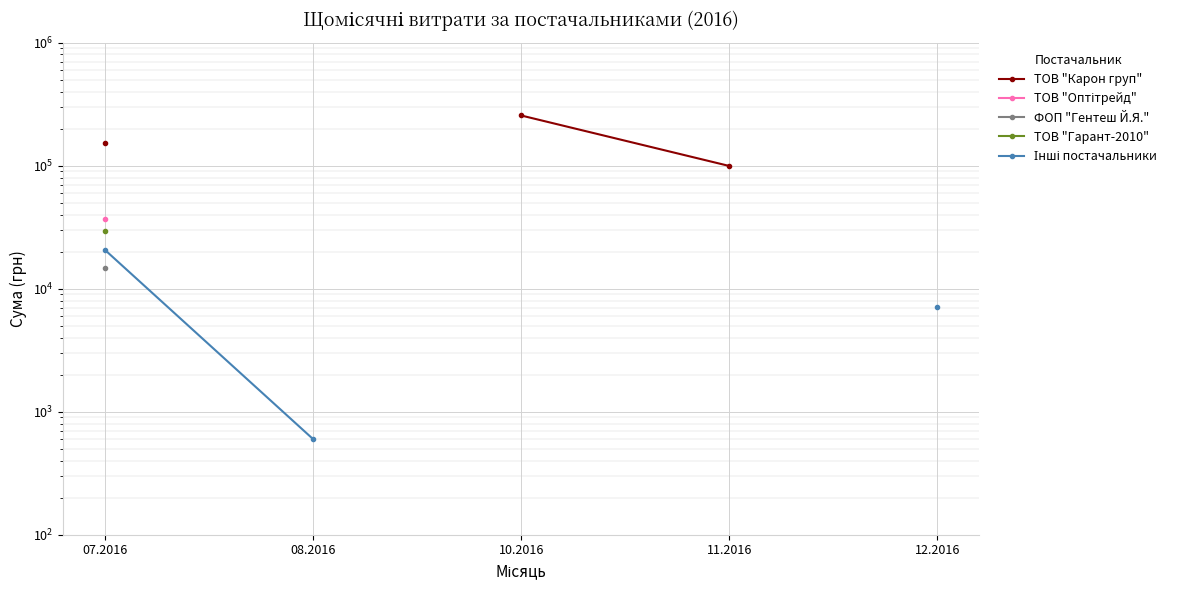

Rank the categories by ТОВ "Оптітрейд" value from lowest to highest.

07.2016, 08.2016, 10.2016, 11.2016, 12.2016